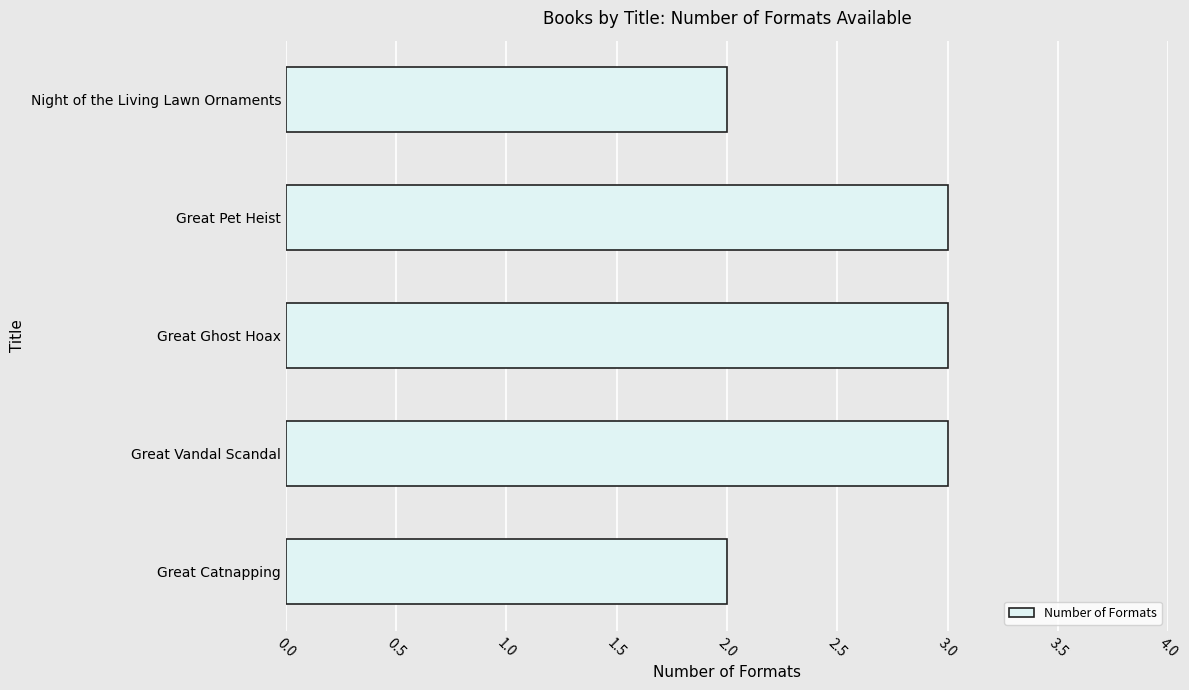

What is the difference between the second highest and second lowest values?

1